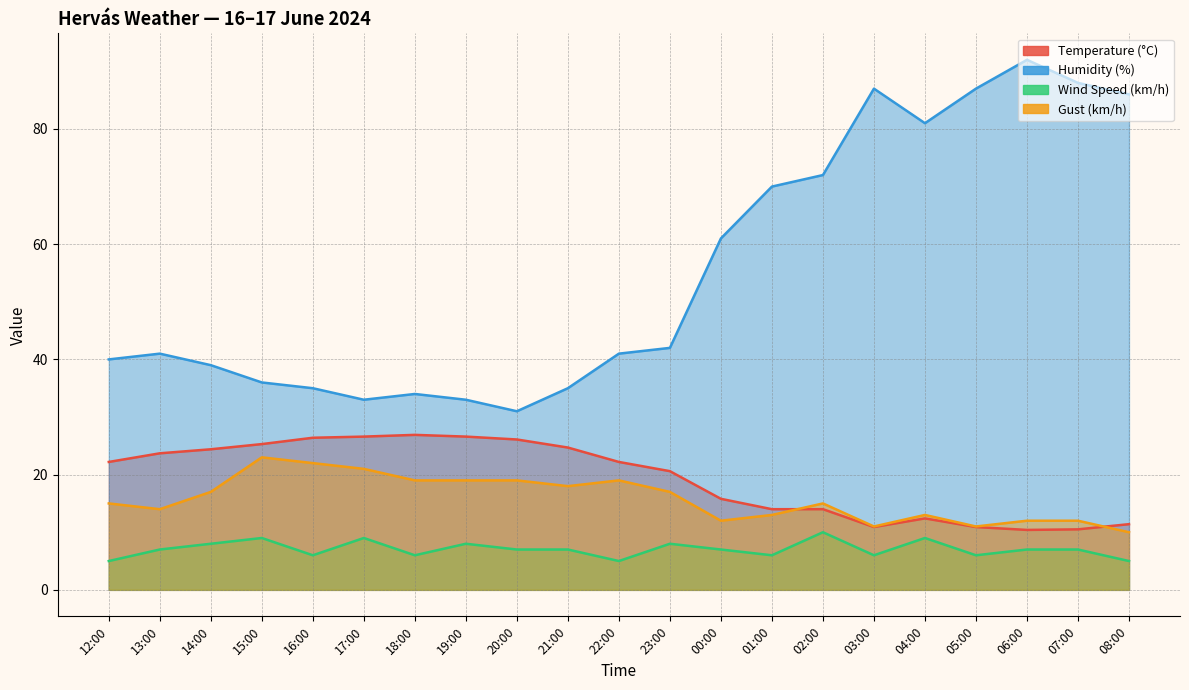

In Temperature (°C), how many points are higher than both neighbors (excluding endpoints)?

2